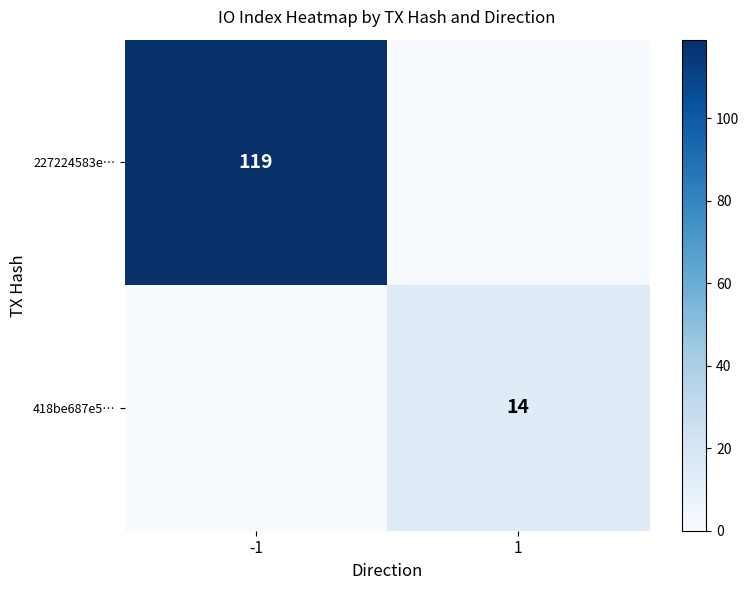

Is it true that 227224583e… equals 82 at -1?

False